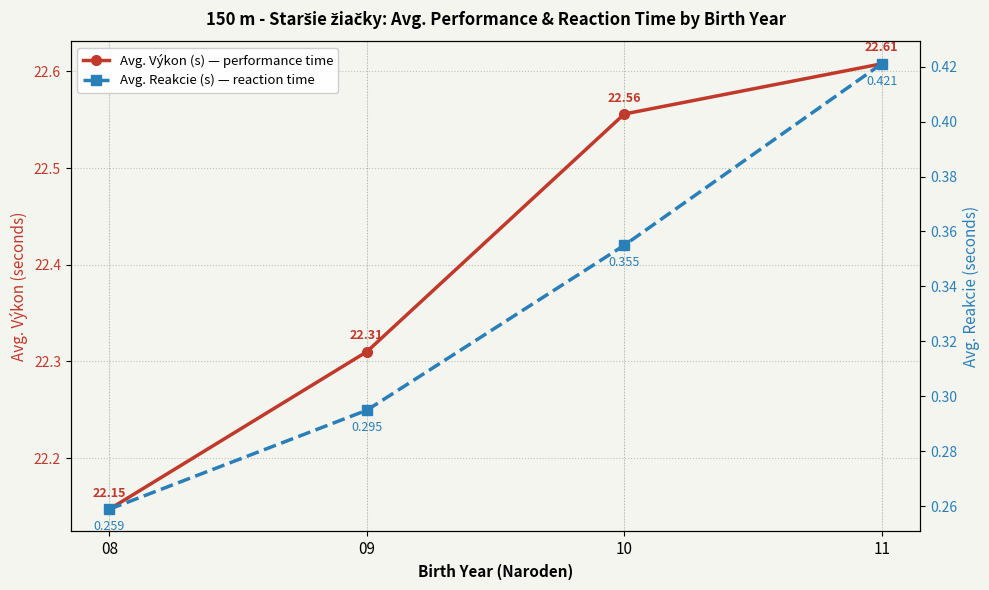

How many series are shown in this chart?

2